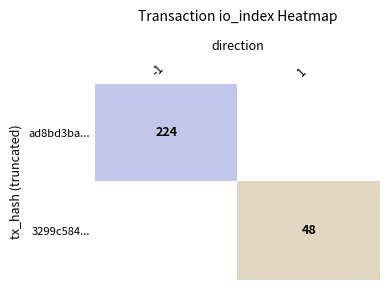

Is the value of ad8bd3ba... at -1 greater than the value of 3299c584... at 1?

Yes